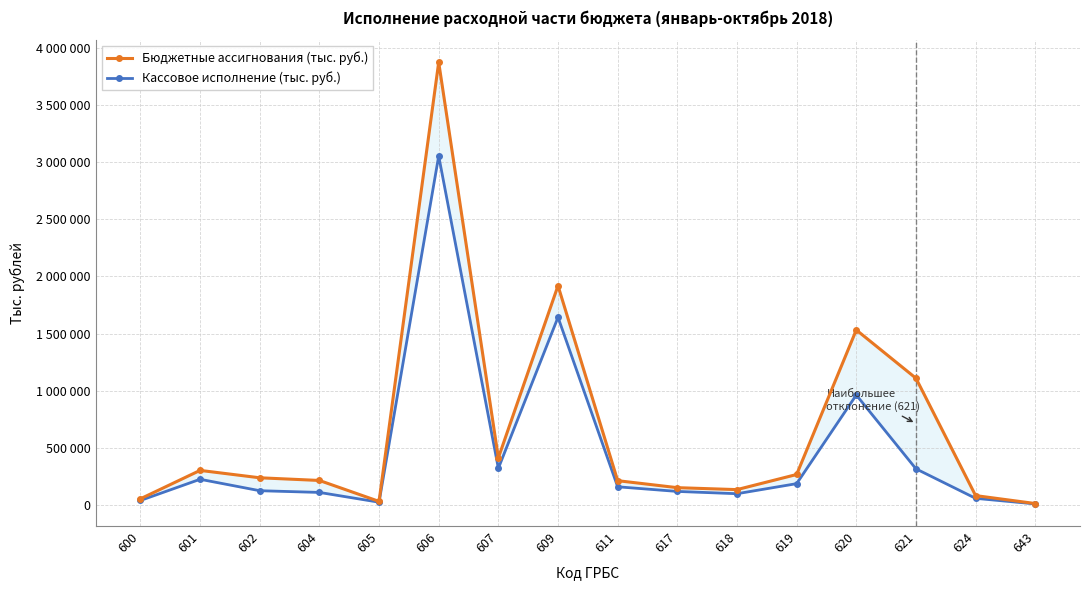

List the labels in order of Кассовое исполнение (тыс. руб.) value, smallest first.

643, 605, 600, 624, 618, 604, 617, 602, 611, 619, 601, 621, 607, 620, 609, 606